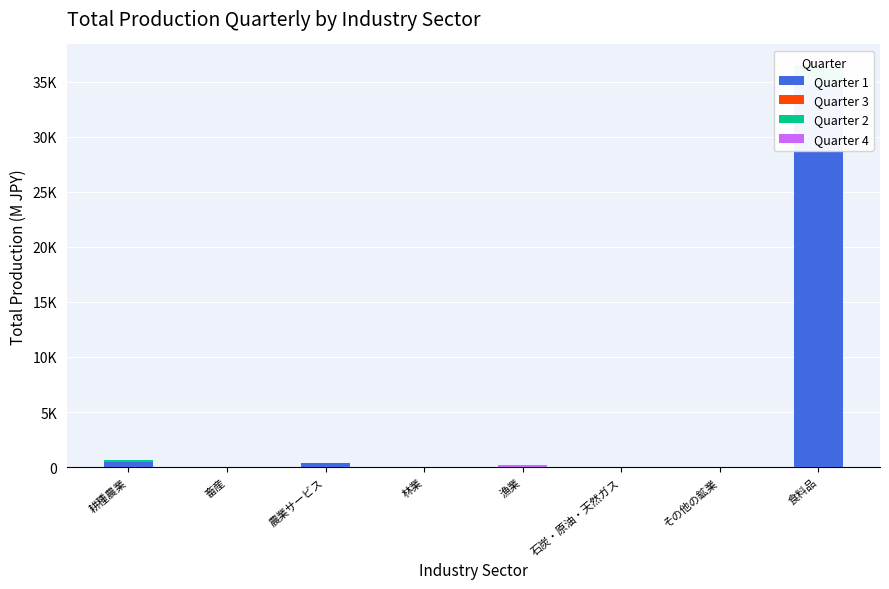

At which category is the sum across all series the highest?

食料品